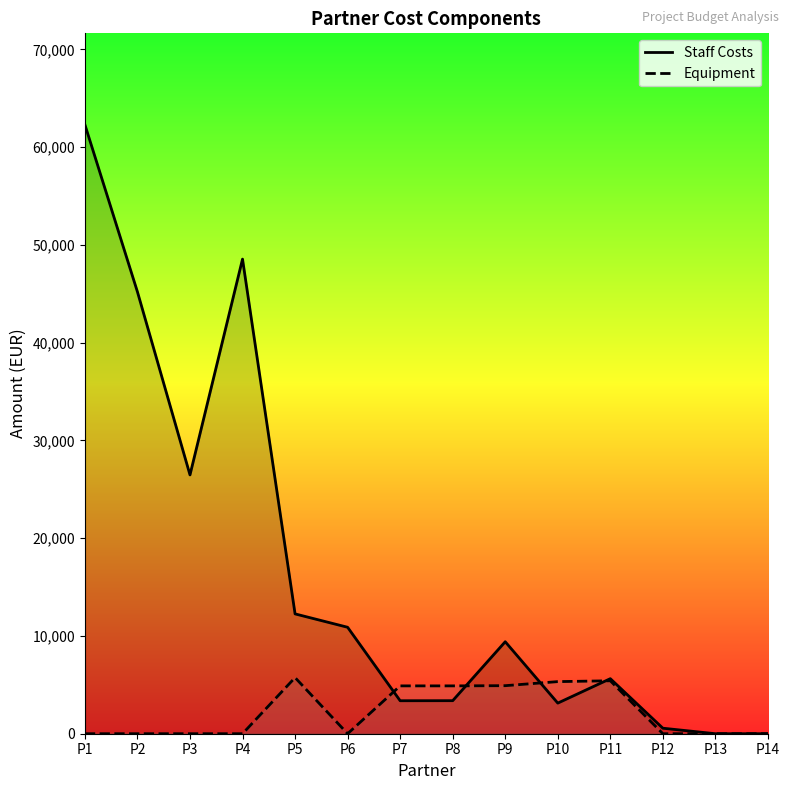

Reading right to left, list all the values displayed in this chart.

Staff Costs: 0.0	0.0	564.0	5631.0	3132.0	9410.0	3380.0	3374.0	10890.0	12258.0	48551.0	26474.0	45200.0	62301.0
Equipment: 0.0	0.0	0.0	5416.3	5329.8	4914.5	4894.5	4894.5	0.0	5742.0	0.0	0.0	0.0	0.0